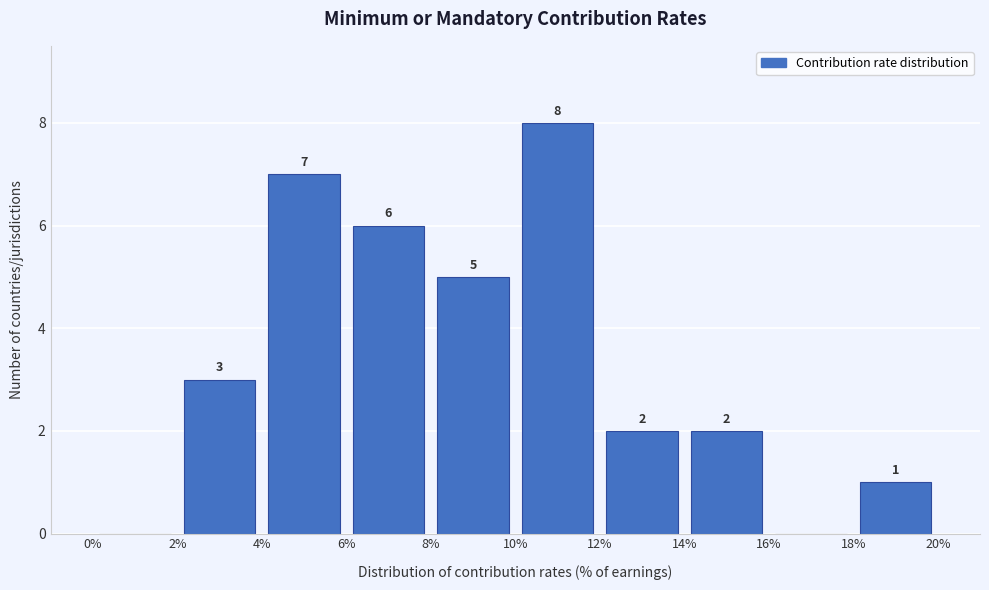

Which range on the x-axis has the tallest bar?

10% to 12%